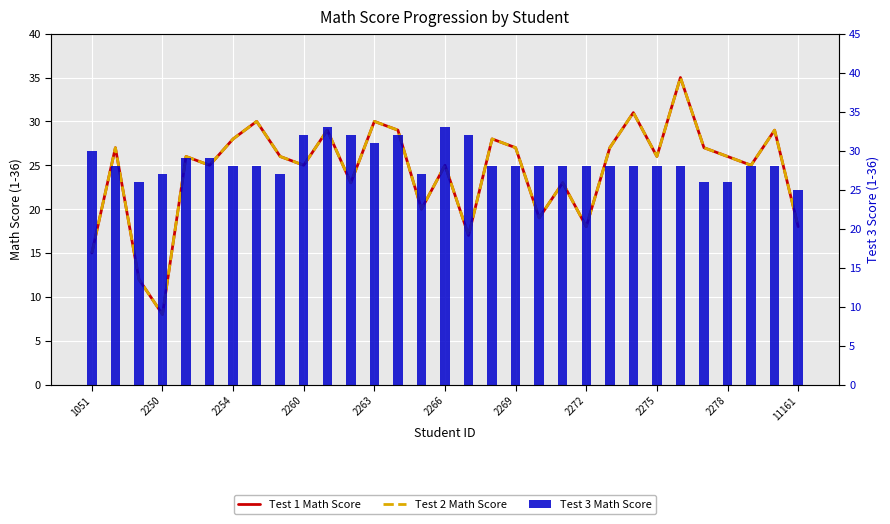

What position from the left is 13?

14